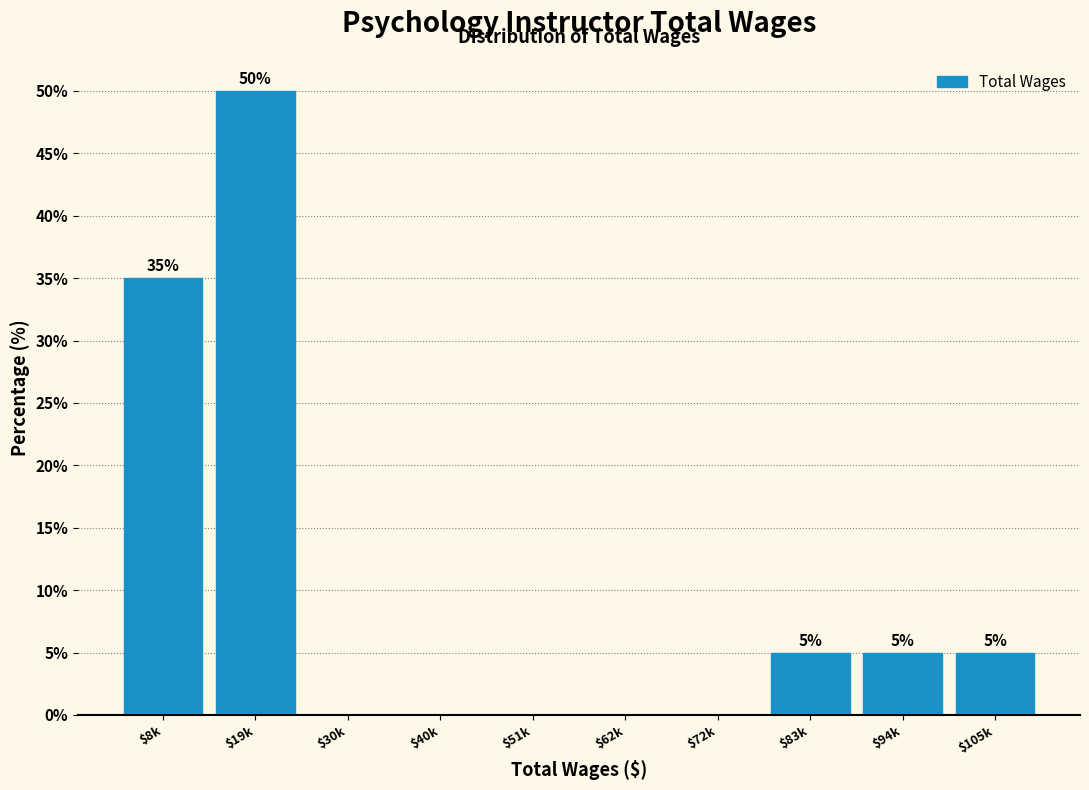

Where is the data nearest to the value 25?

$8k